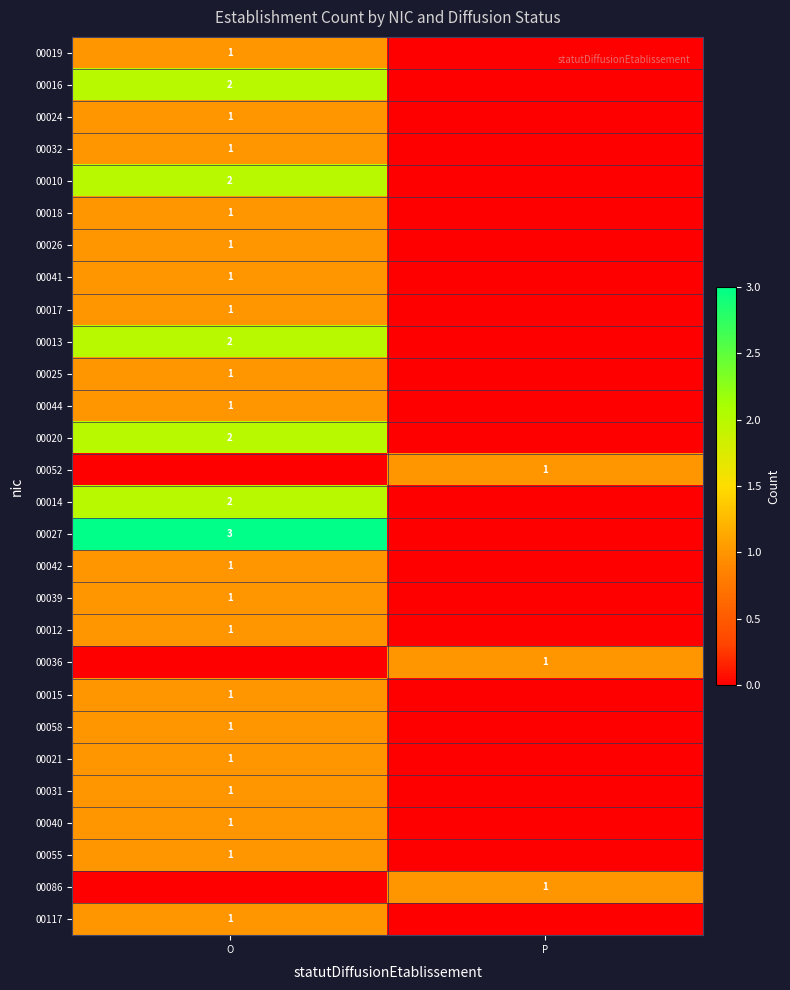

Which label corresponds to the smallest value in the chart?

P